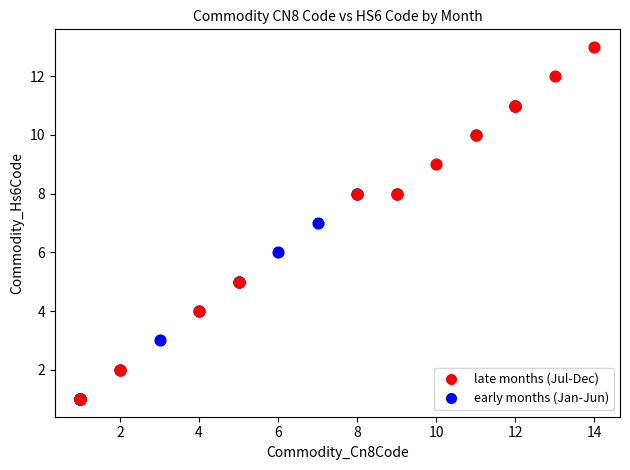

Which series reaches the maximum Y coordinate?

late months (Jul-Dec)